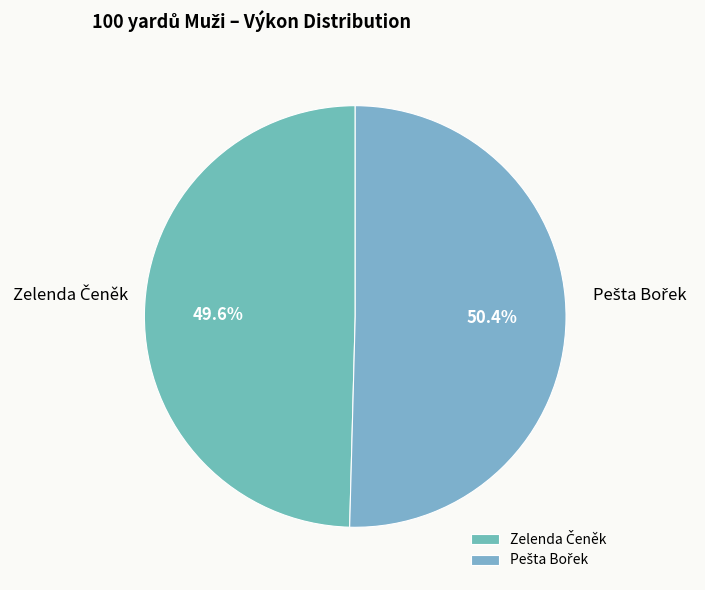

Count the number of slices in the pie.

2